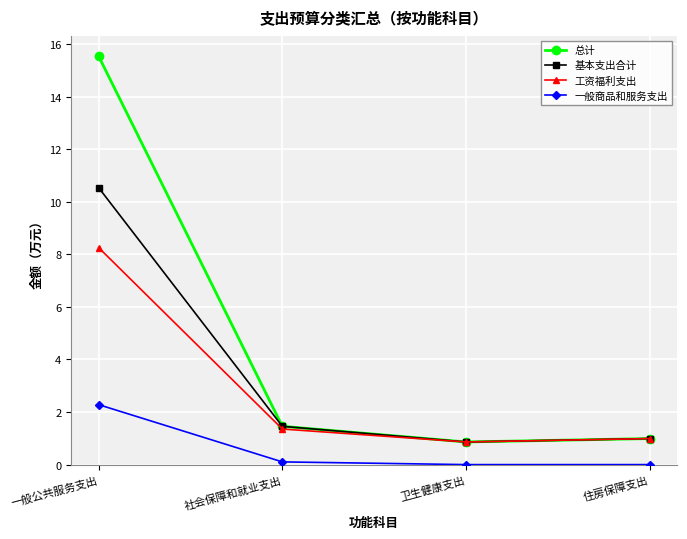

Is this an area chart (filled region under the line)?

No